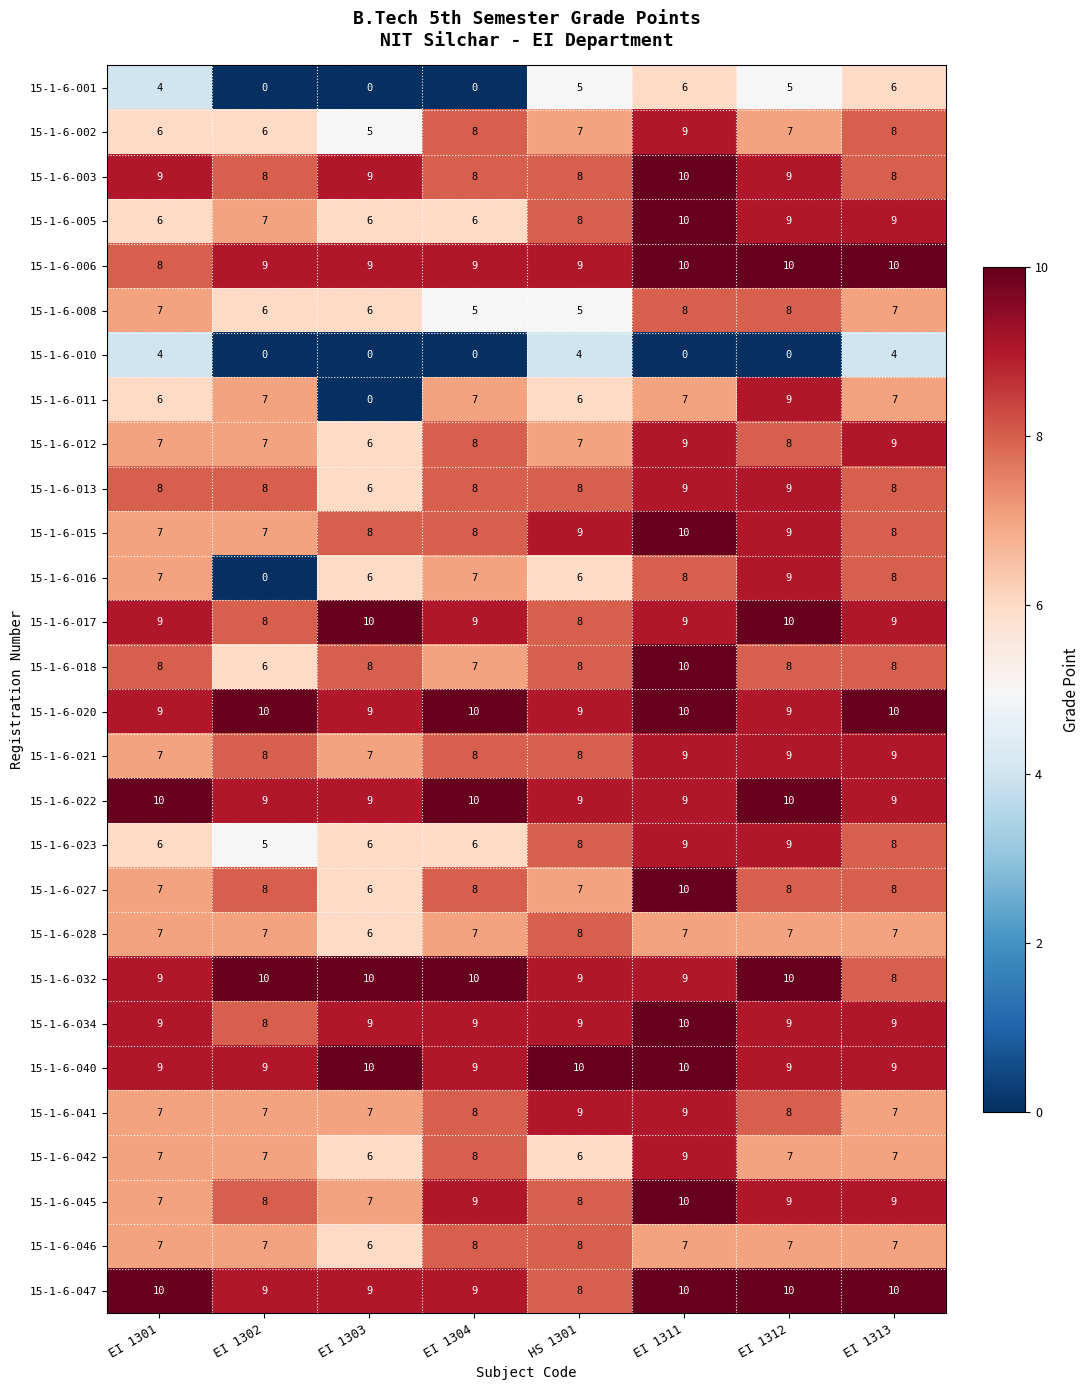

What is the maximum value shown in the chart?

10